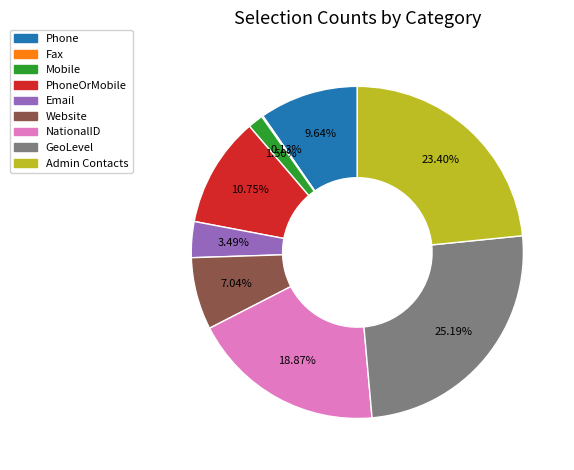

Does any single category account for the majority?

No